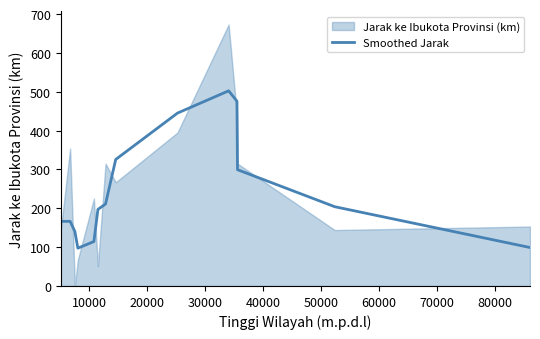

What is the highest value of the Smoothed Jarak series?

502.3